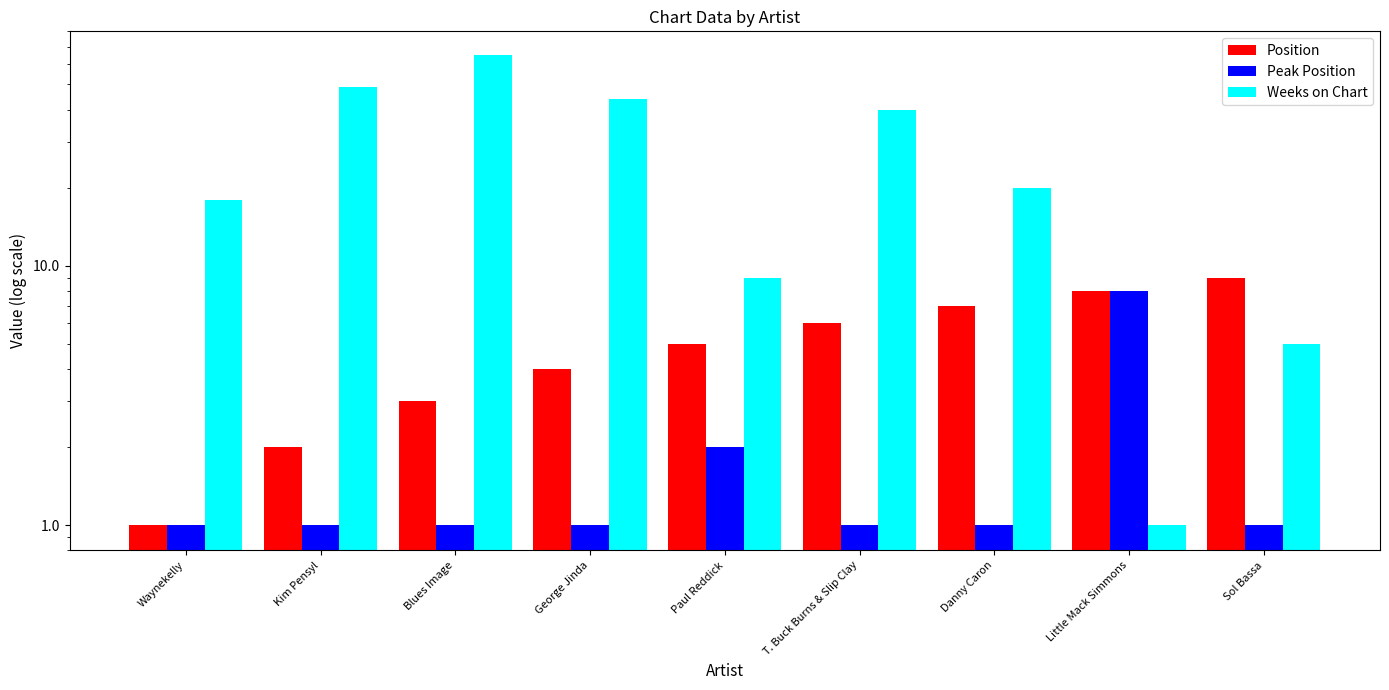

List the series in order of their peak value, lowest first.

Peak Position, Position, Weeks on Chart